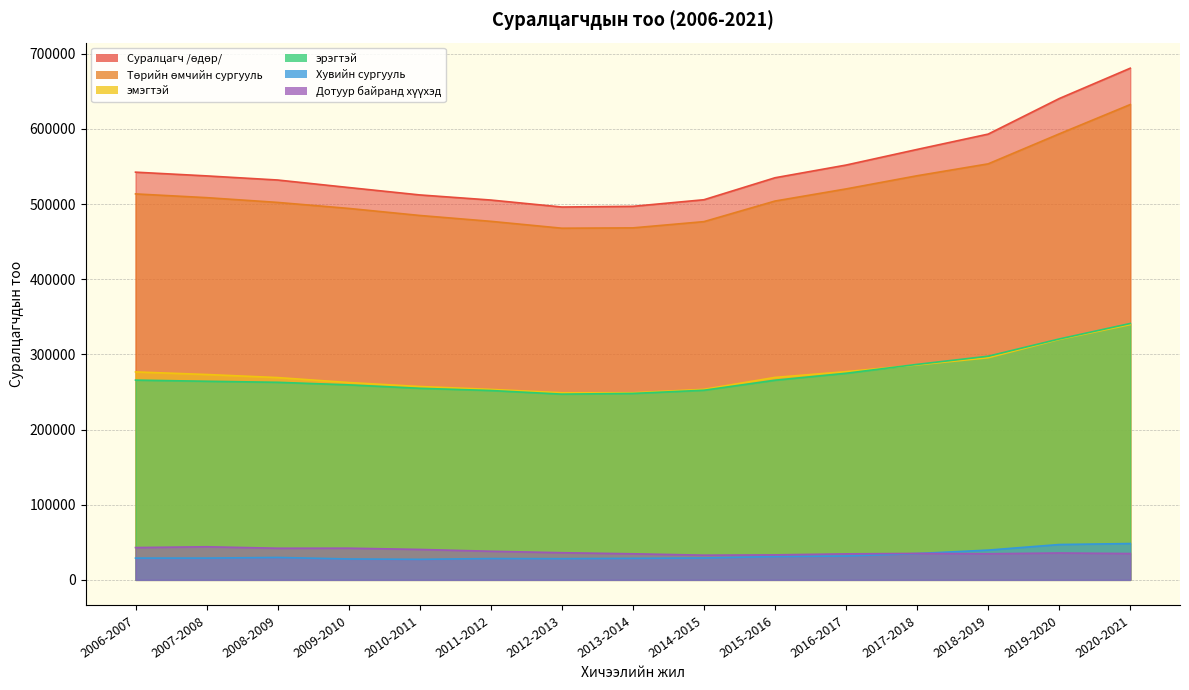

The Дотуур байранд хүүхэд series shows 60468 at 2006-2007. True or false?

False